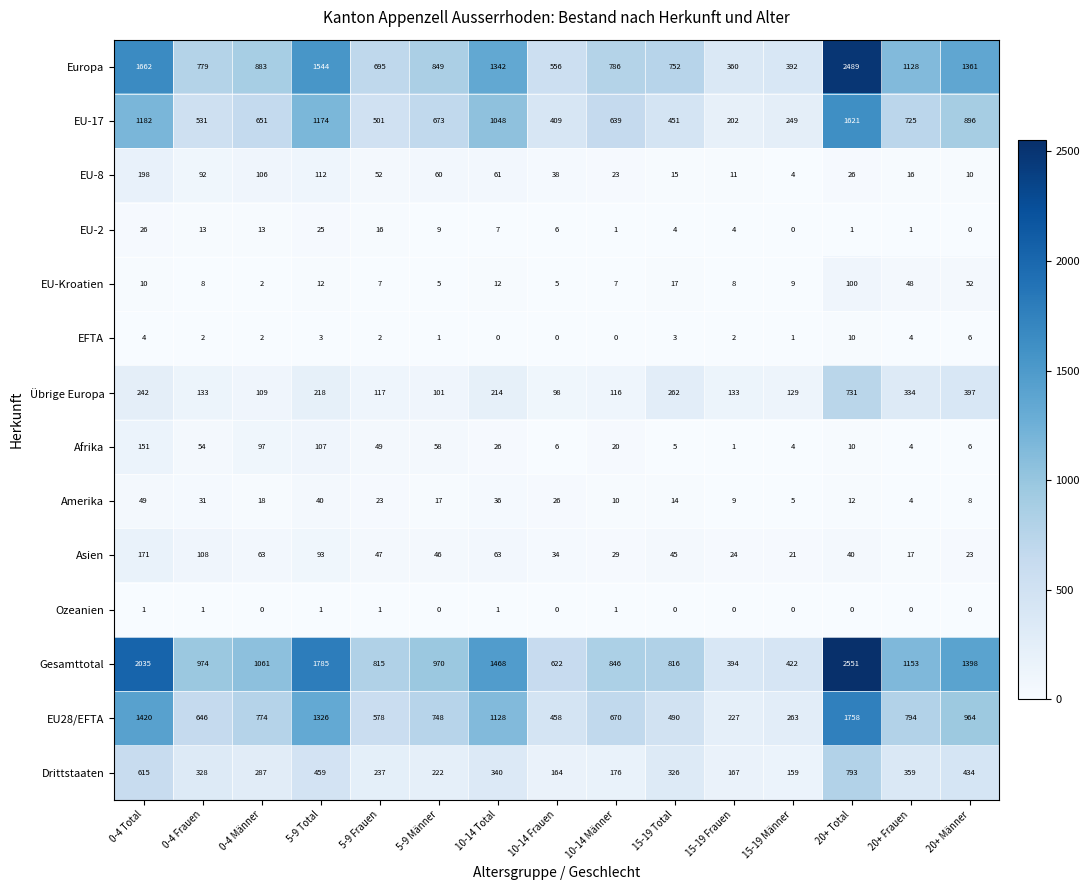

Which series has the largest range (max minus min)?

Gesamttotal